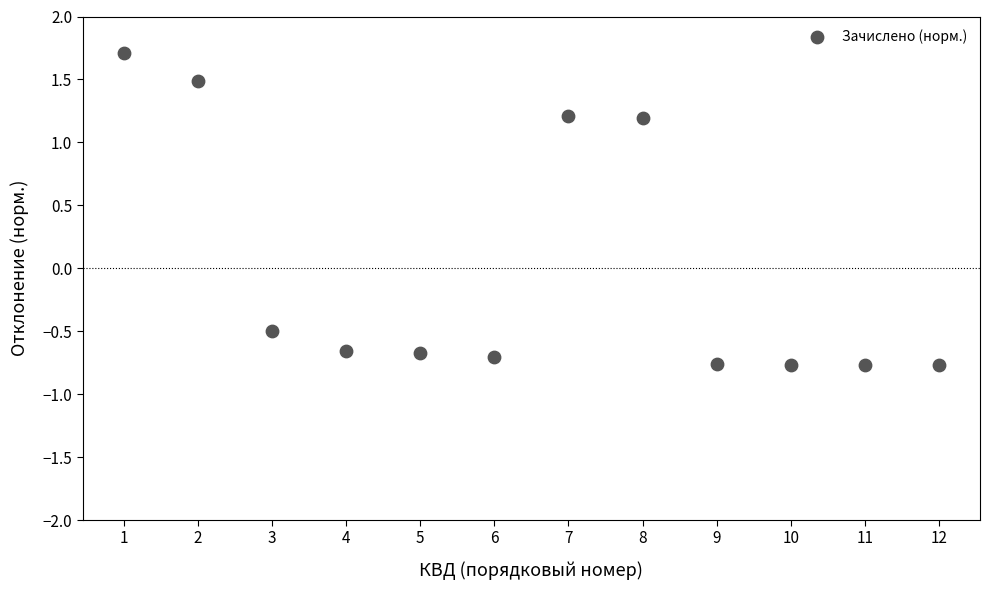

What is the average X value?

6.5